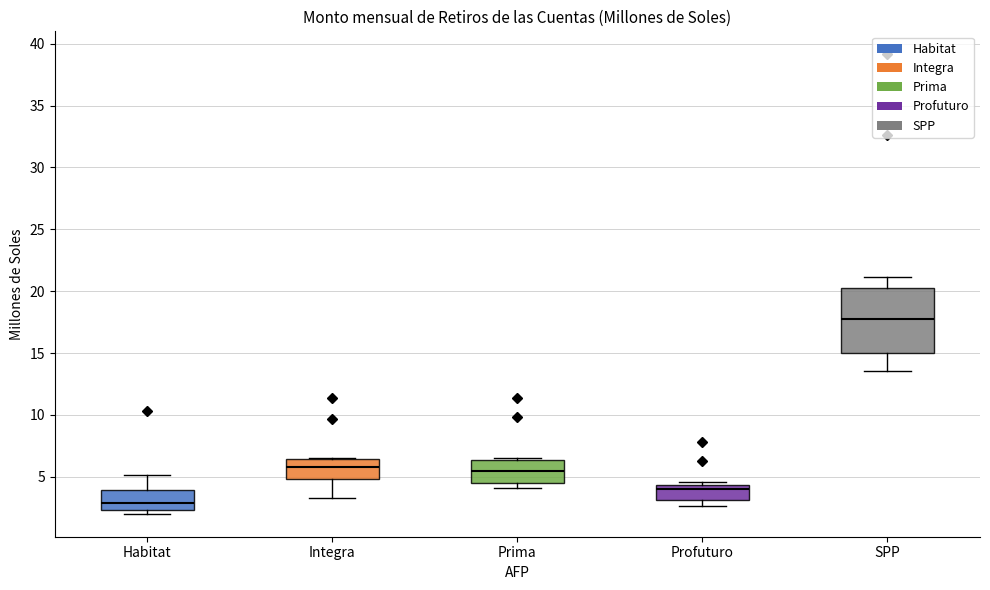

Which box has the highest median line?

SPP